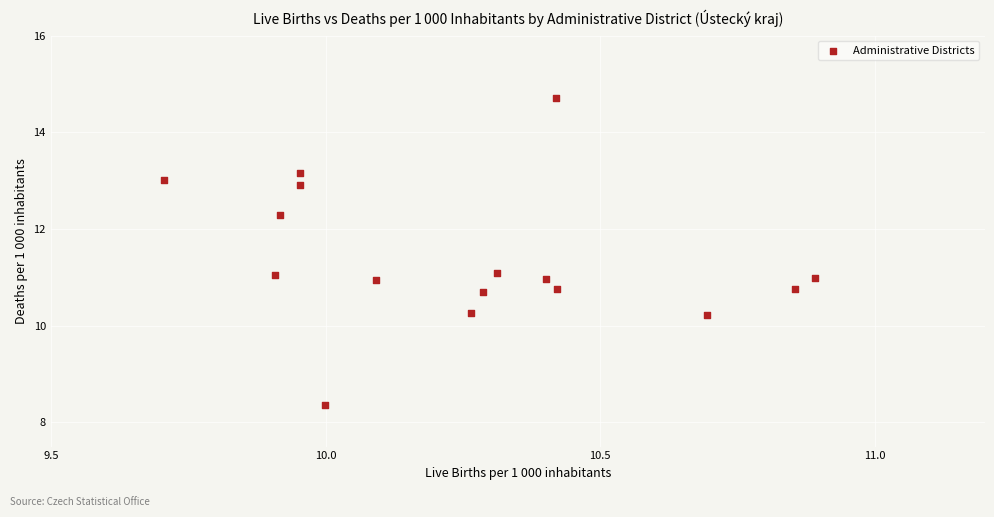

What is the range of Y values (max minus min)?

6.3